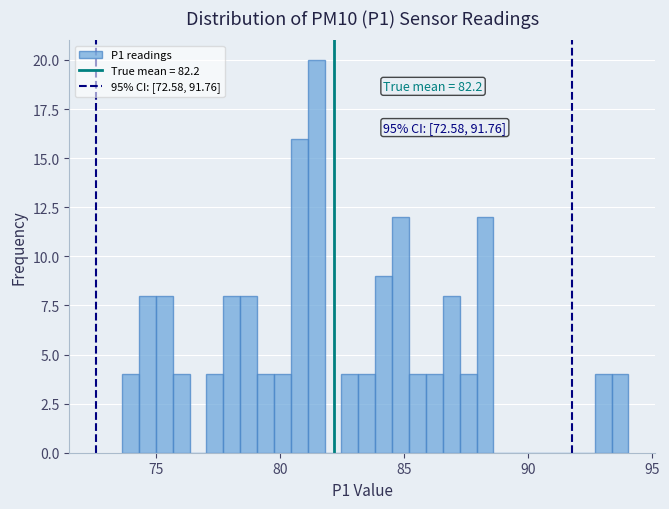

Around what value on the x-axis is the tallest bar? Give the approximate position of its centre, as read against the axis.

81.5